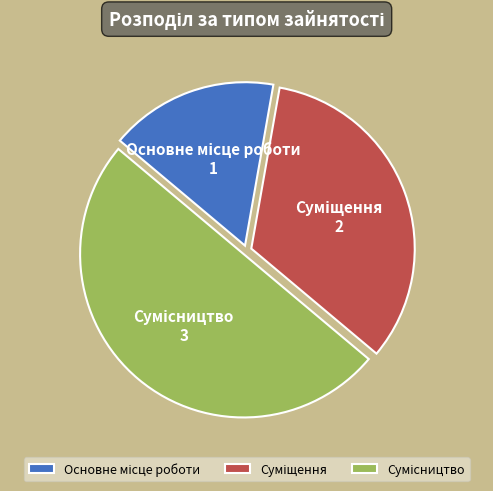

Count the number of slices in the pie.

3